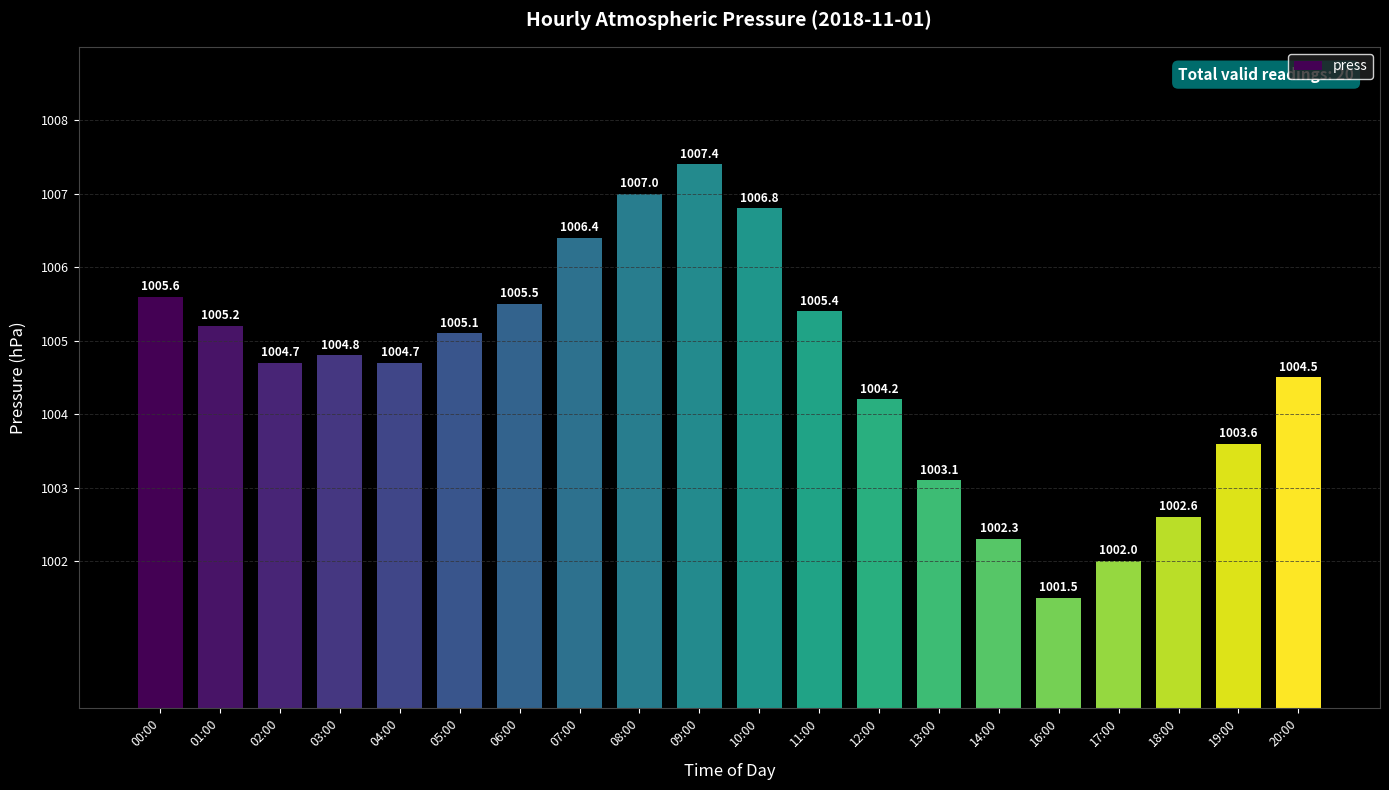

True or false: the data shows 1006.8 at 10:00.

True